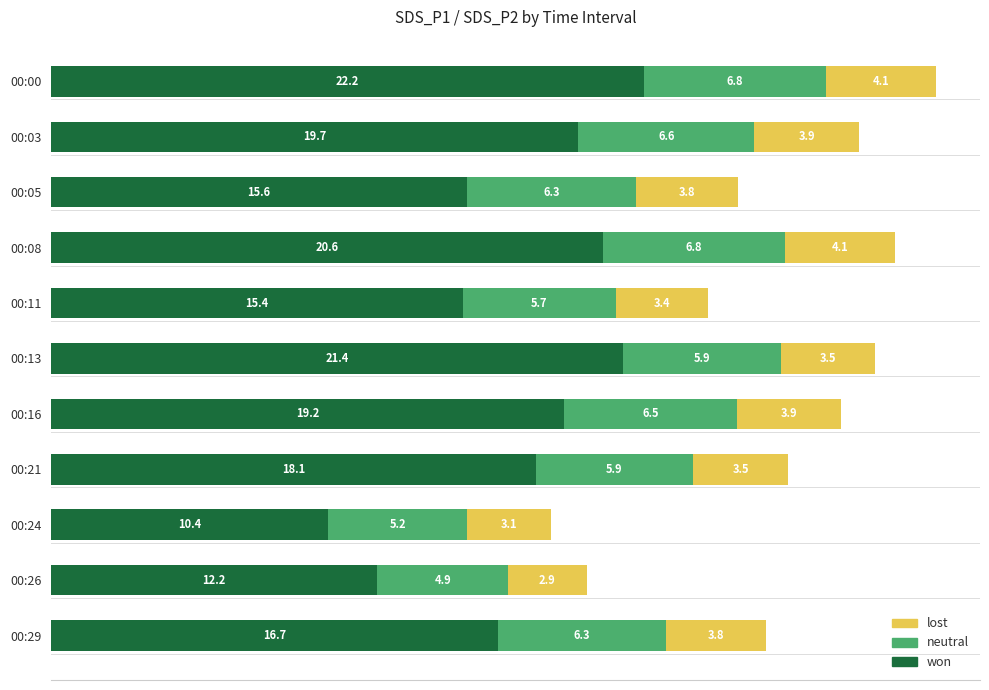

True or false: won has a value of 28.3 at 00:08.

False